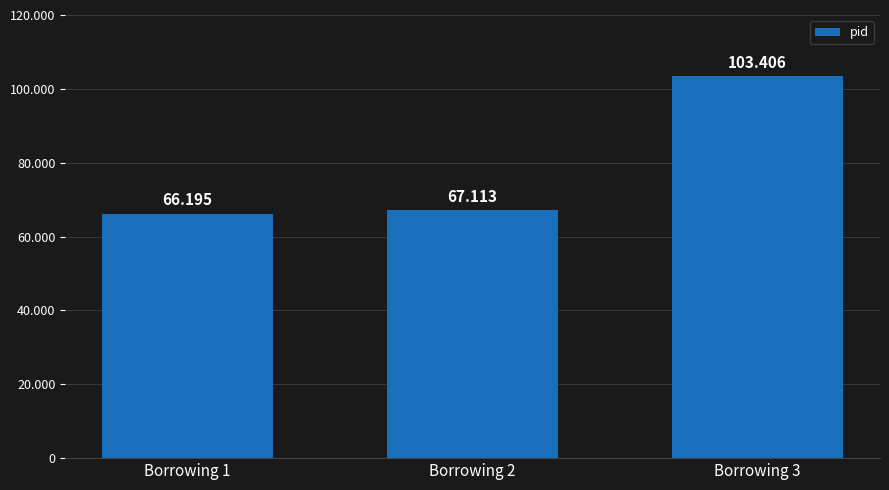

What is the minimum value shown in the chart?

66195